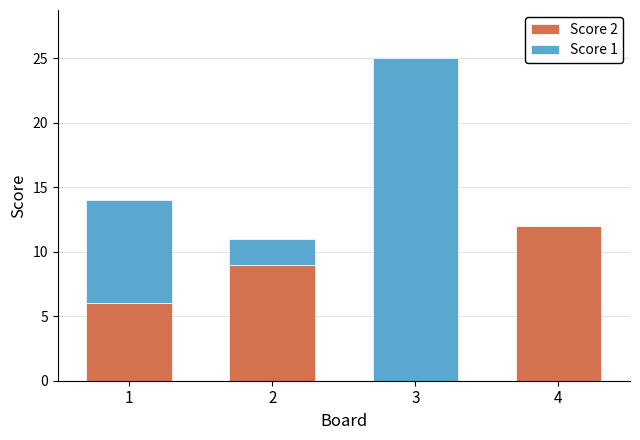

What is the total value across all series at 1?

14